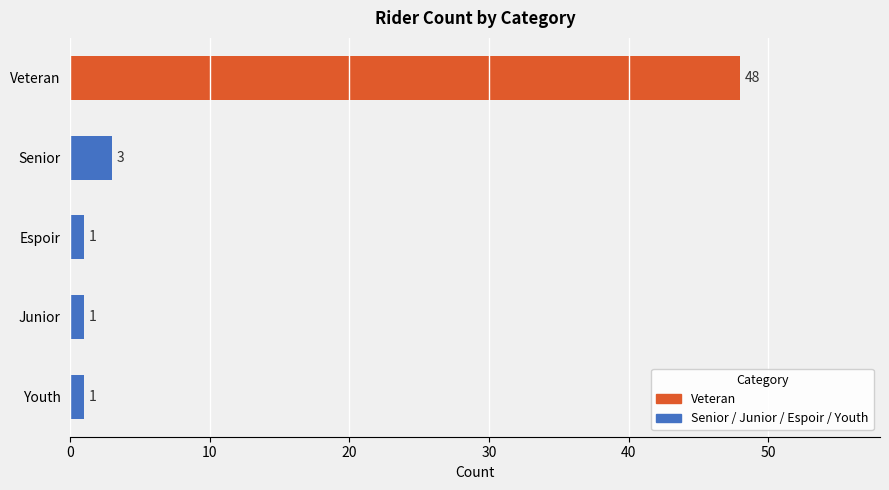

True or false: the data shows 13 at Veteran.

False